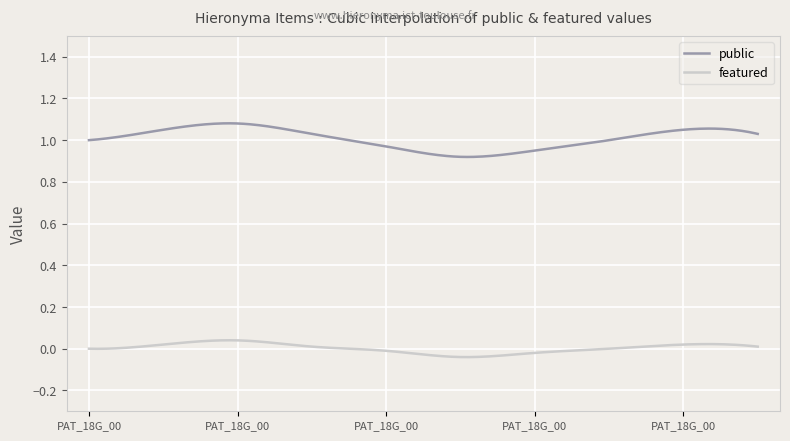

Is this an area chart (filled region under the line)?

No